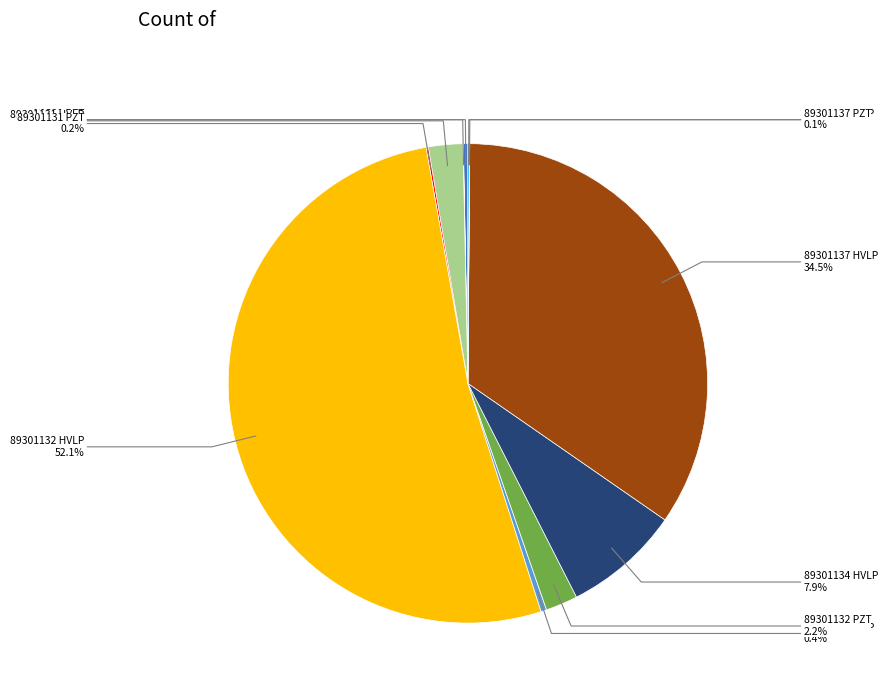

Is there any slice that represents more than half of the pie?

Yes